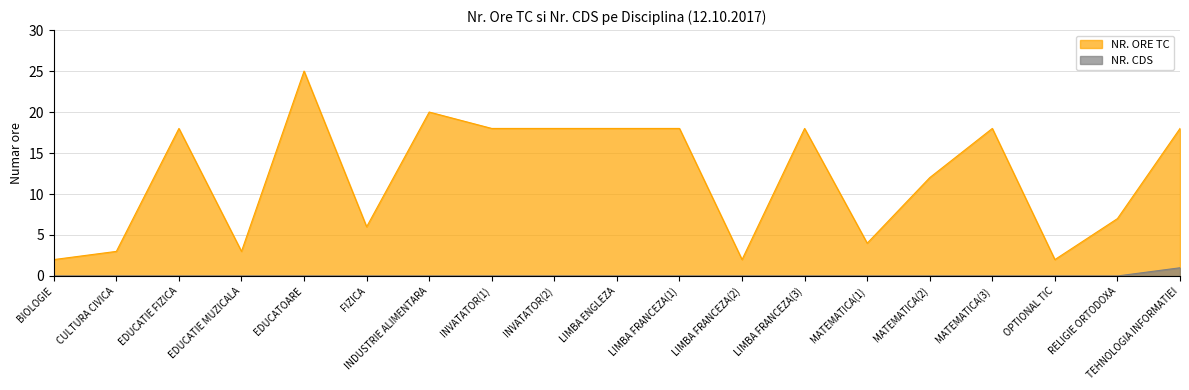

How many NR. CDS values are between 0 and 1?

19